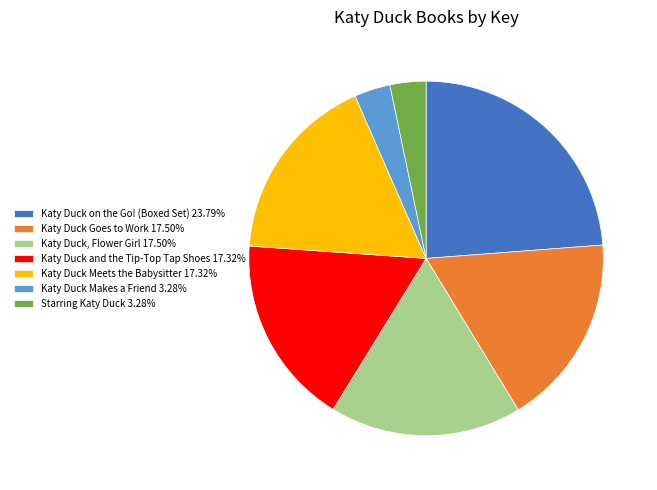

Count the number of slices in the pie.

7